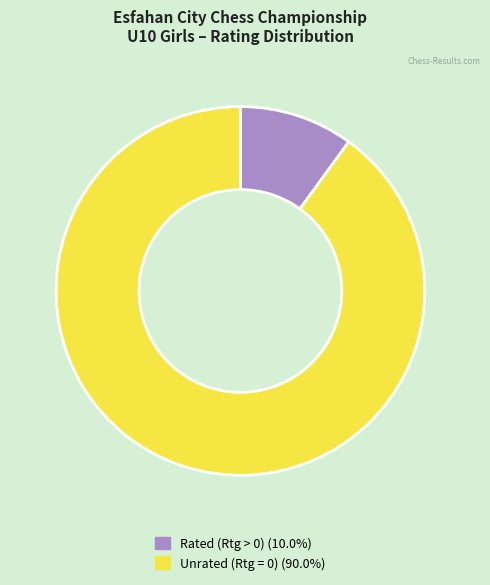

Is there any slice that represents more than half of the pie?

Yes